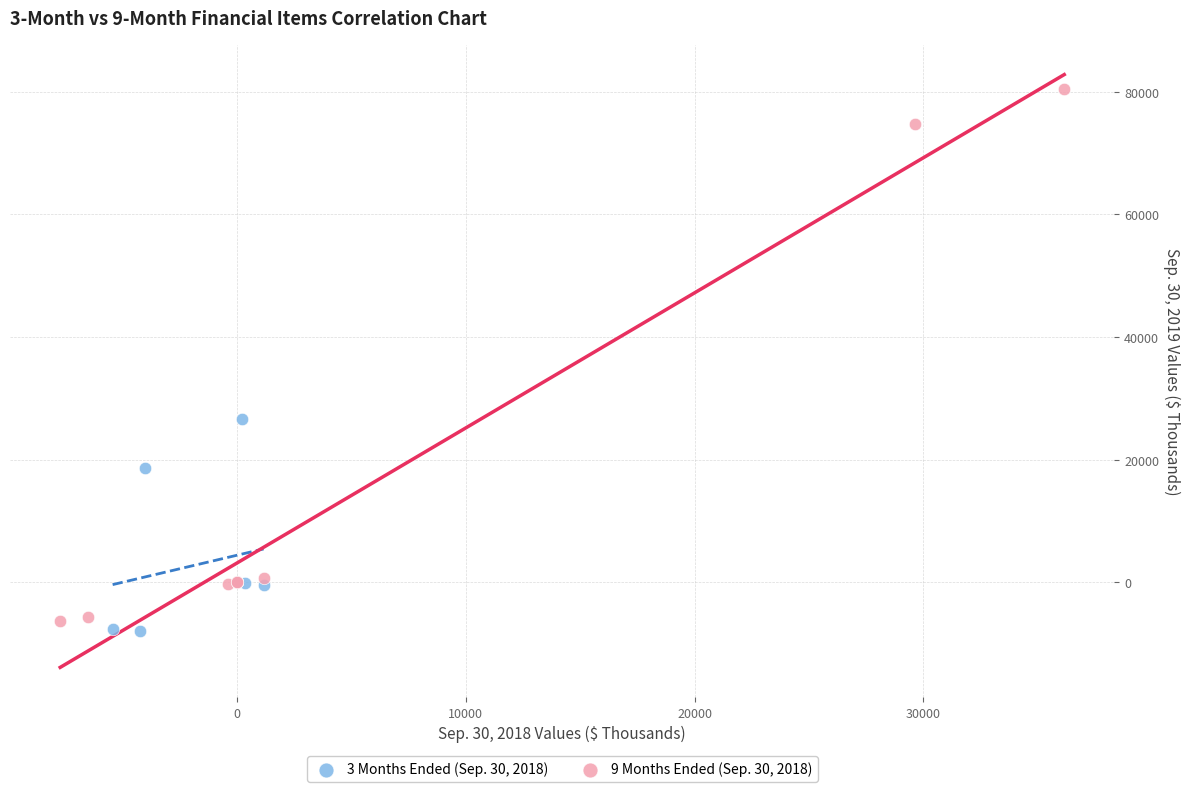

Which series has the largest Y range (max minus min)?

9 Months Ended (Sep. 30, 2018)